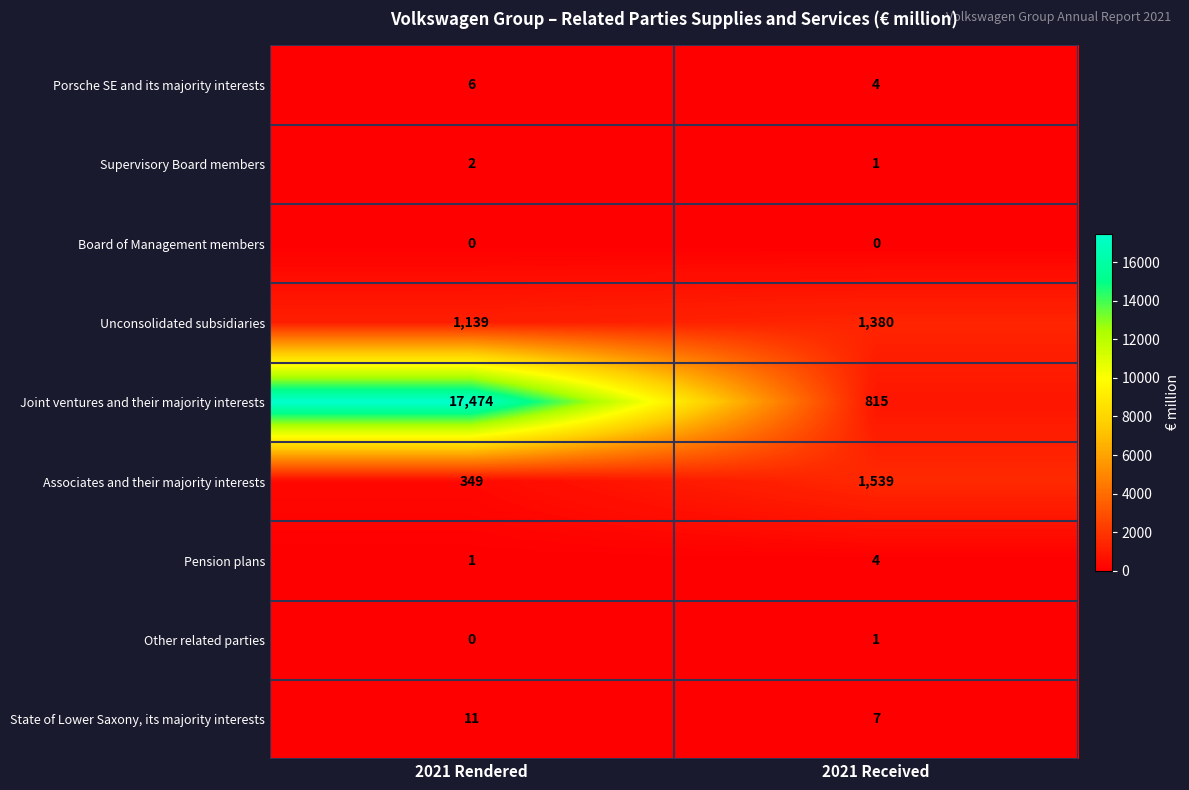

What value does the Pension plans series have at 2021 Received?

4